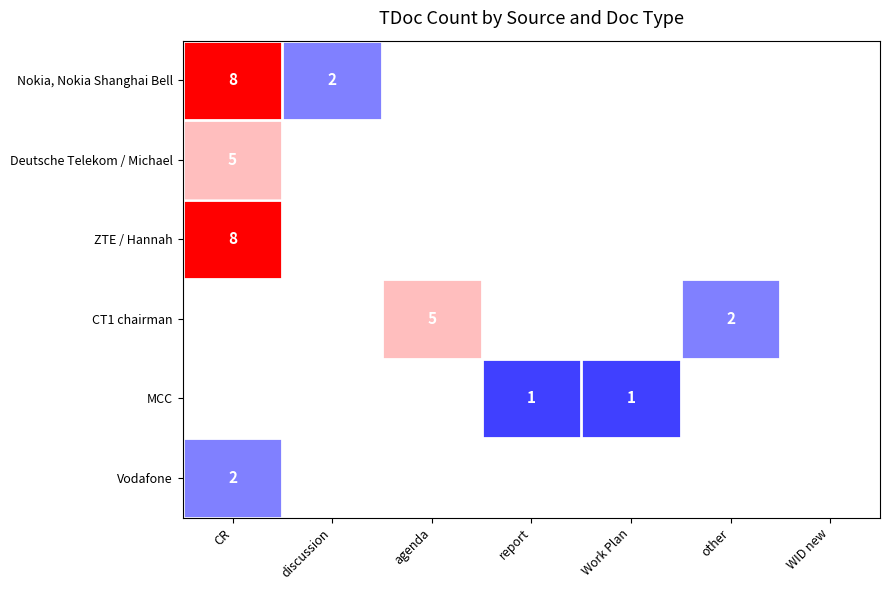

How many series are shown in this chart?

6